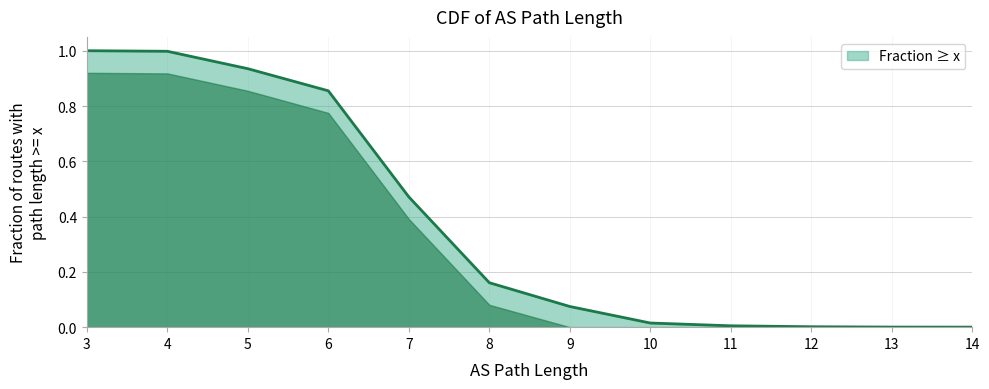

The value at 8 is 0.3. True or false?

False